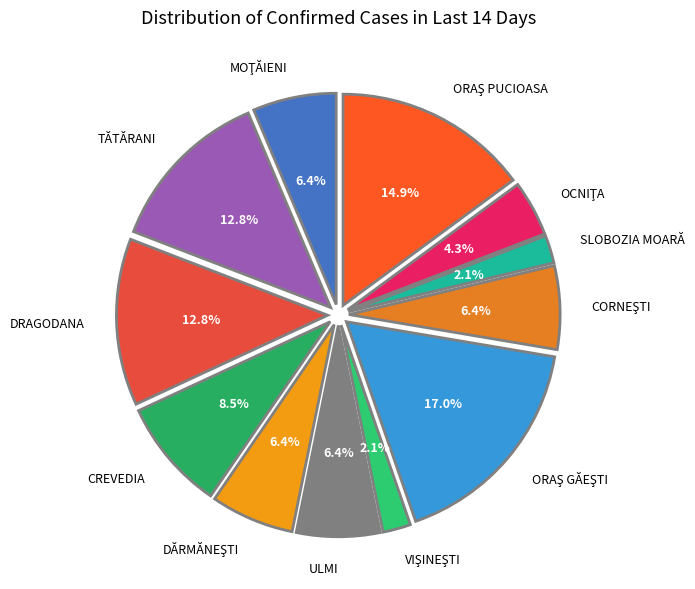

Is SLOBOZIA MOARĂ the majority of the pie?

No